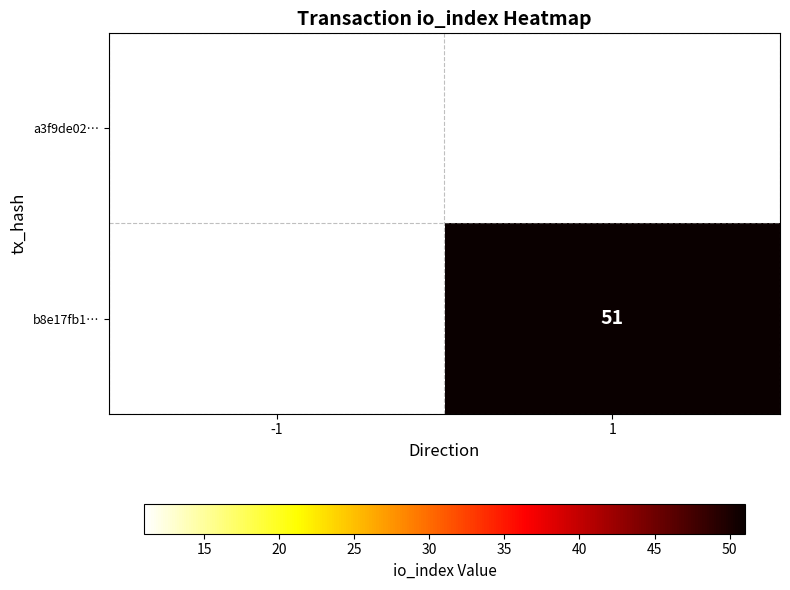

Is it true that a3f9de02… equals 19 at -1?

False